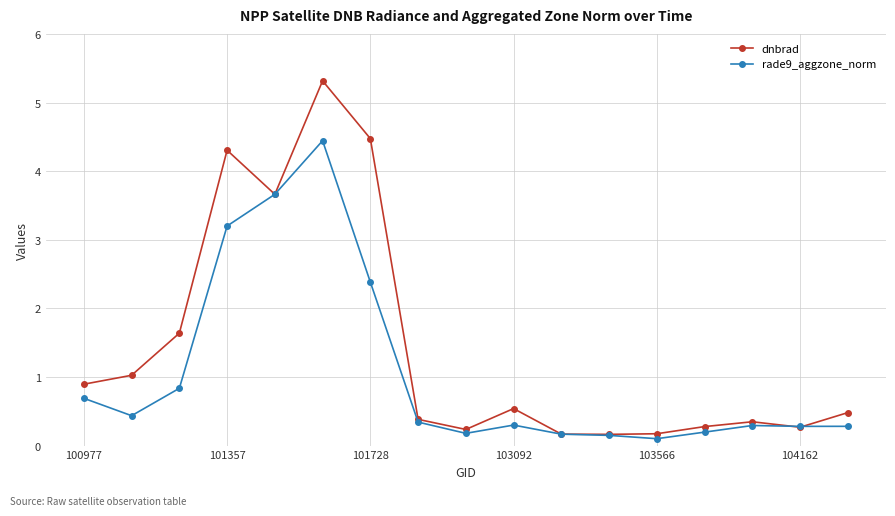

What is the value of the rade9_aggzone_norm point at the 8th from the left?

0.3